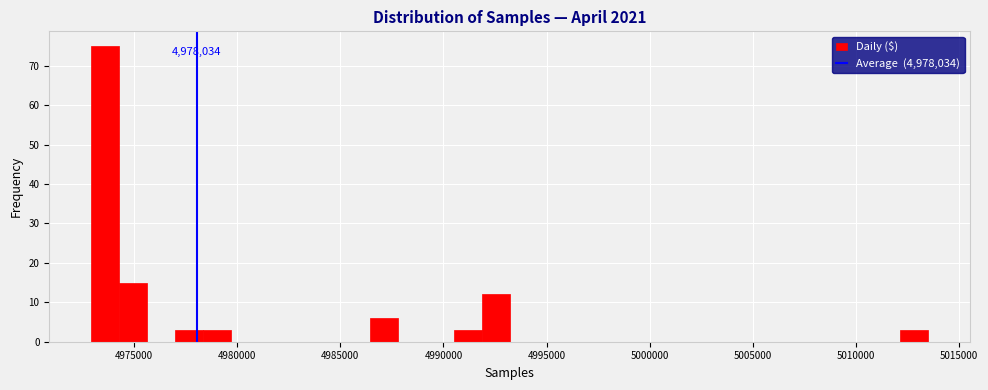

Read against the x-axis, roughly where is the centre of the tallest bar?

4973500